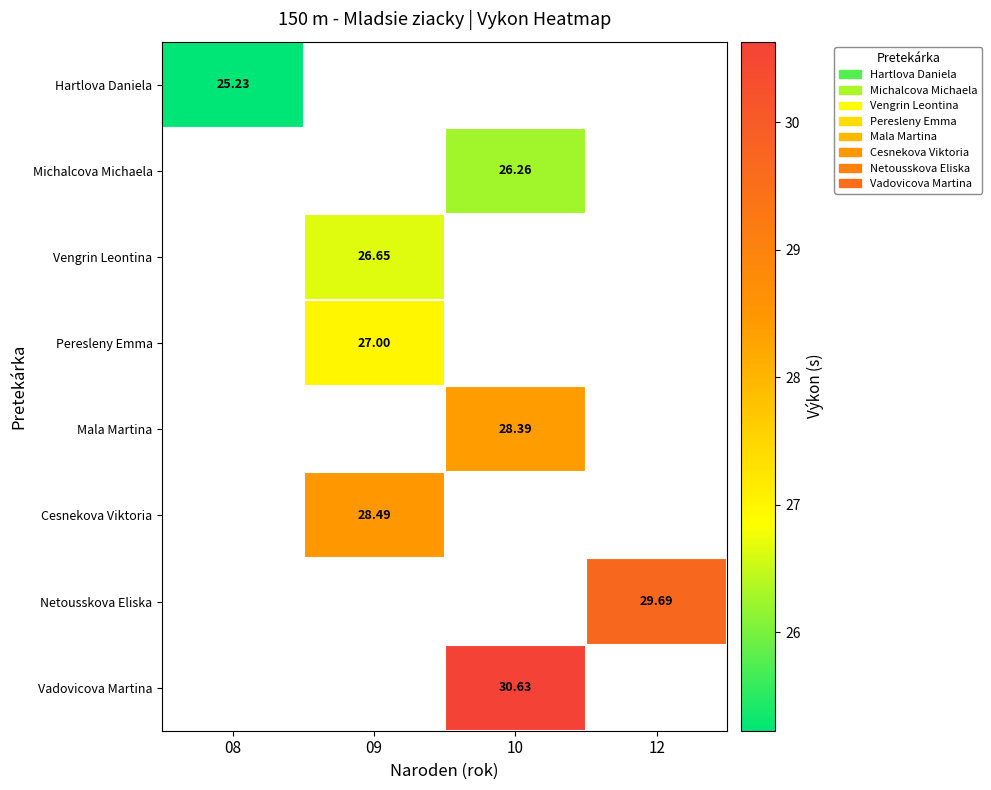

What is the greatest value displayed?

30.6